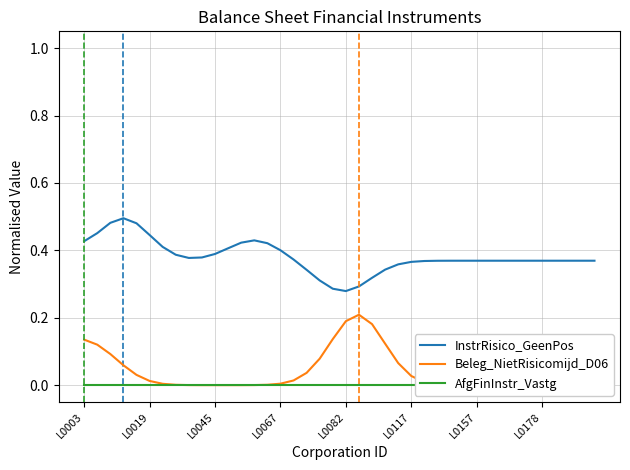

True or false: InstrRisico_GeenPos and AfgFinInstr_Vastg cross at least once.

False